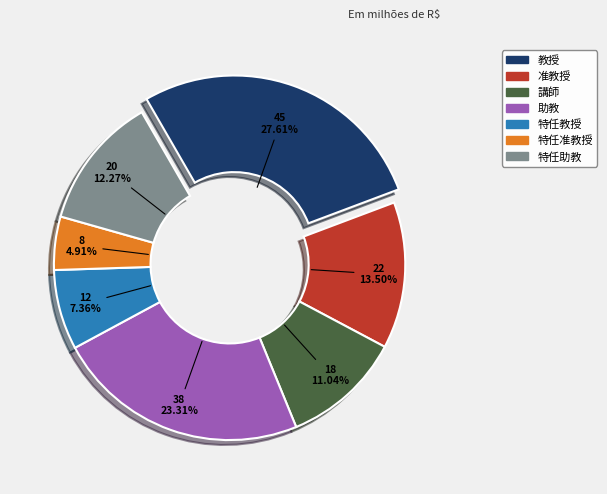

What is the total percentage of 准教授 and 特任准教授?

18.4%